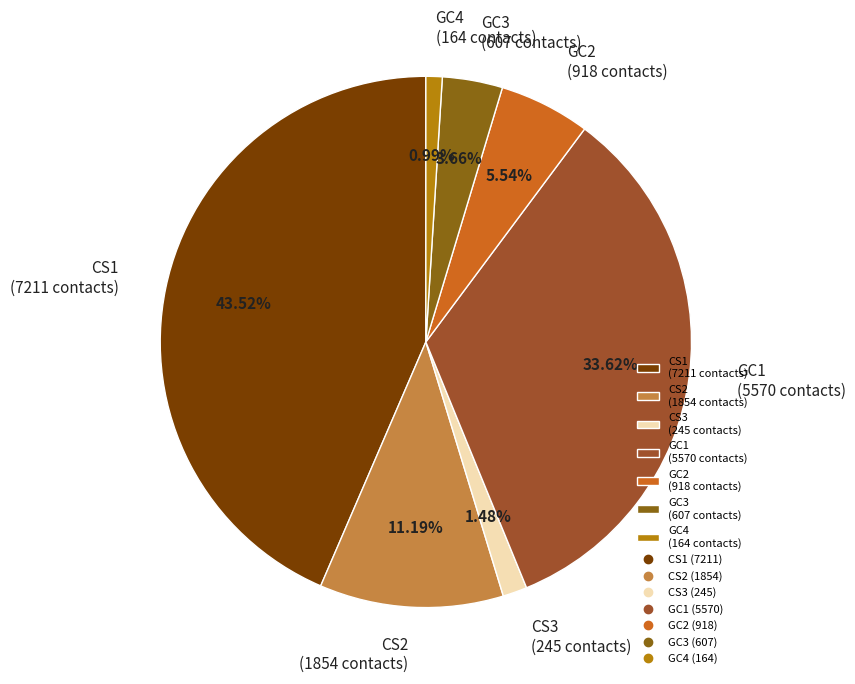

To the nearest percent, what is the average slice percentage?

14%